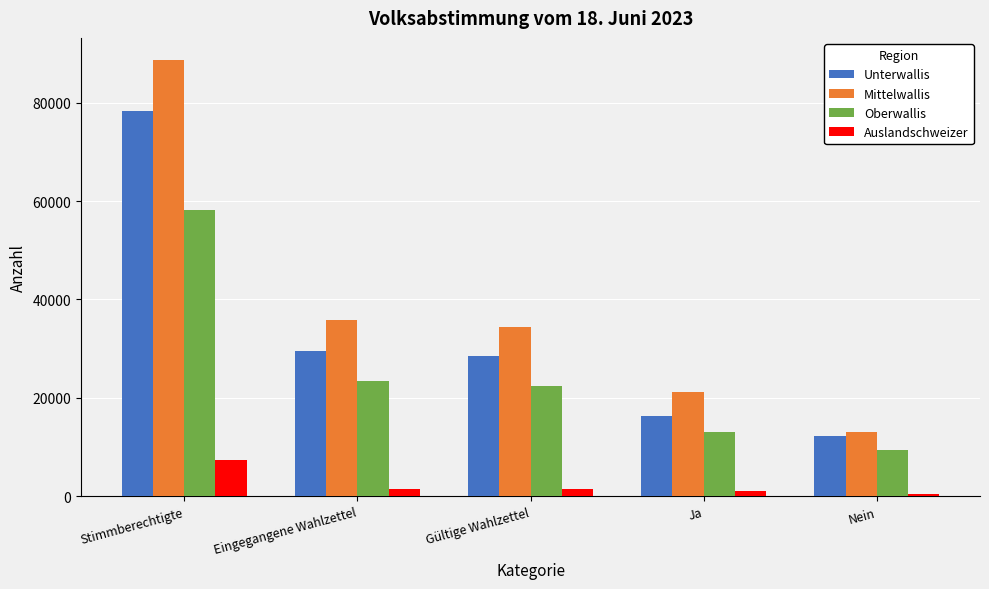

What is the average value of the Unterwallis series?

32972